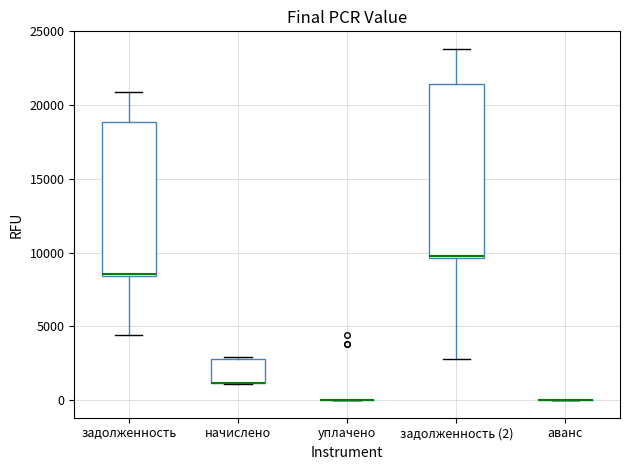

Reading left to right, transcribe this box plot: for each box, give where its median line is, the range the box spans, and where its two whiskers end, as read against the y-axis. The values are not printed on the chart, so give them approximately, as read against the axis.

задолженность: median 8500, box 8500 to 19000, whiskers 4500 to 21000
начислено: median 1000 (drawn on the box's lower edge), box 1000 to 3000, whiskers 1000 to 3000
уплачено: box collapsed to a line at 0, whiskers 0 to 0
задолженность (2): median 10000, box 9500 to 21500, whiskers 3000 to 24000
аванс: box collapsed to a line at 0, whiskers 0 to 0